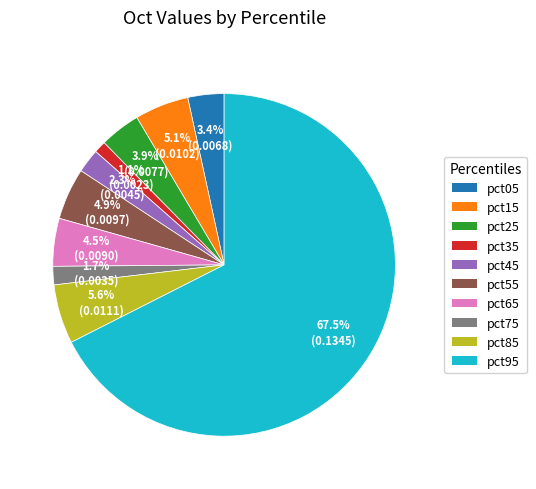

Is there a majority slice in this chart?

Yes